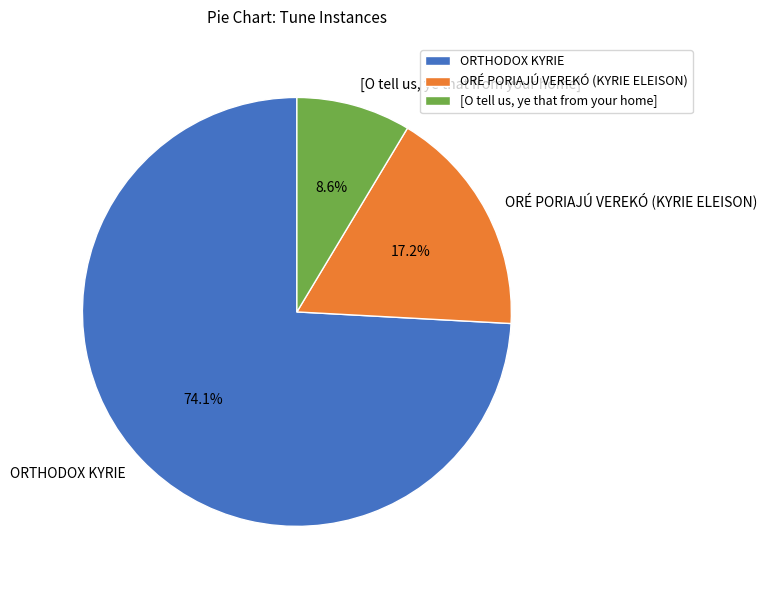

What percentage is the ORÉ PORIAJÚ VEREKÓ (KYRIE ELEISON) slice, to the nearest percent?

17%